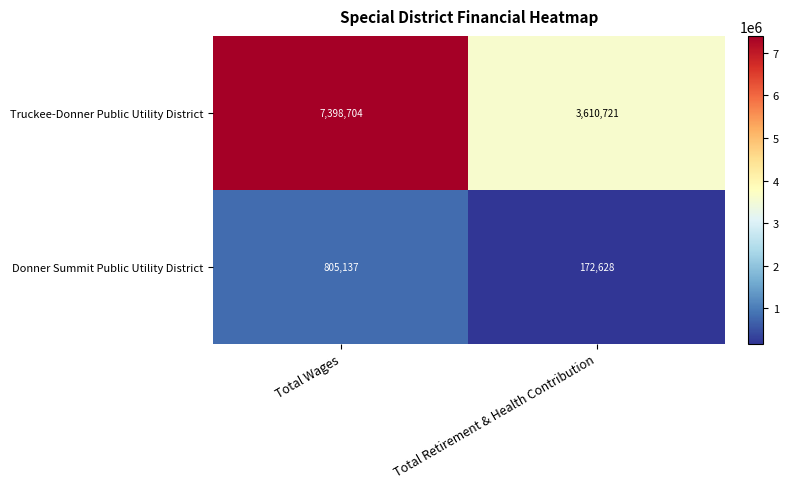

The value of Truckee-Donner Public Utility District at Total Retirement & Health Contribution is 4921185. True or false?

False